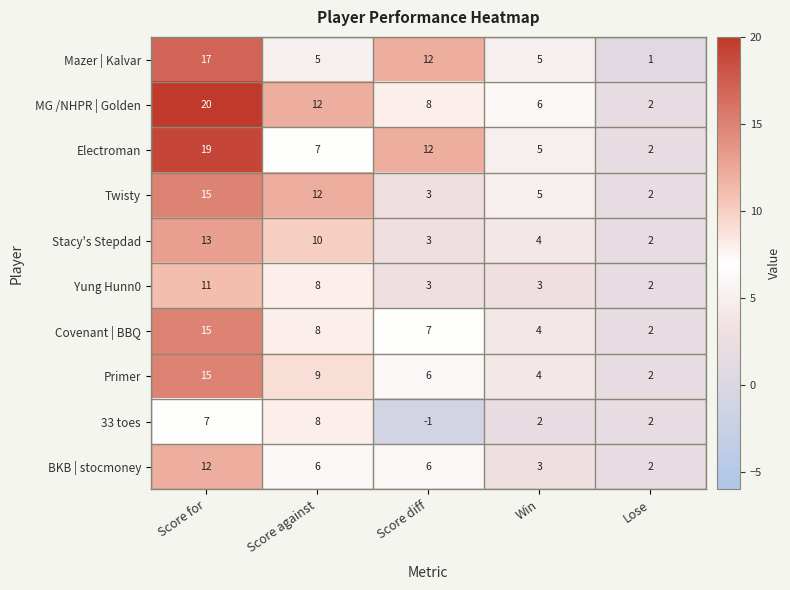

List the labels in order of Covenant | BBQ value, largest first.

Score for, Score against, Score diff, Win, Lose